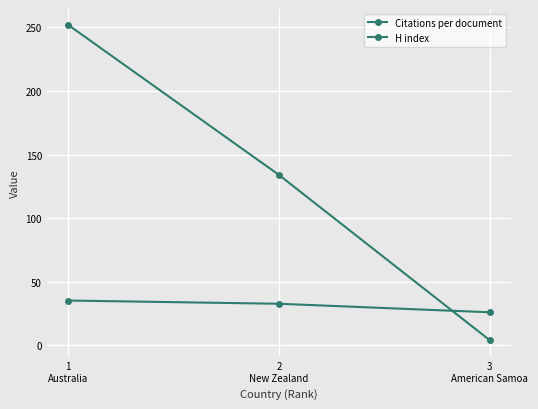

Count the H index values in the range 4 to 252.

3